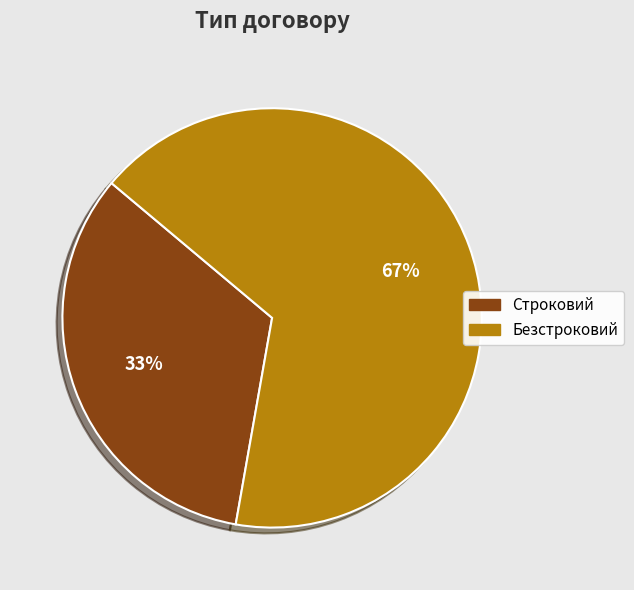

Is it true that Безстроковий is 52% of the pie?

False